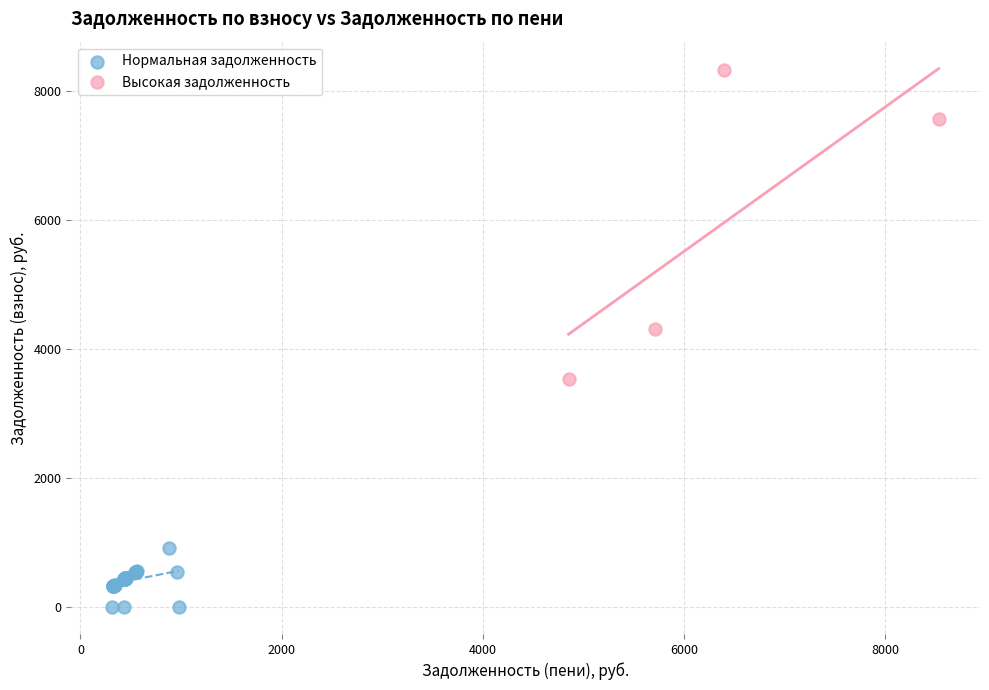

Which series contains the highest Y value?

Высокая задолженность